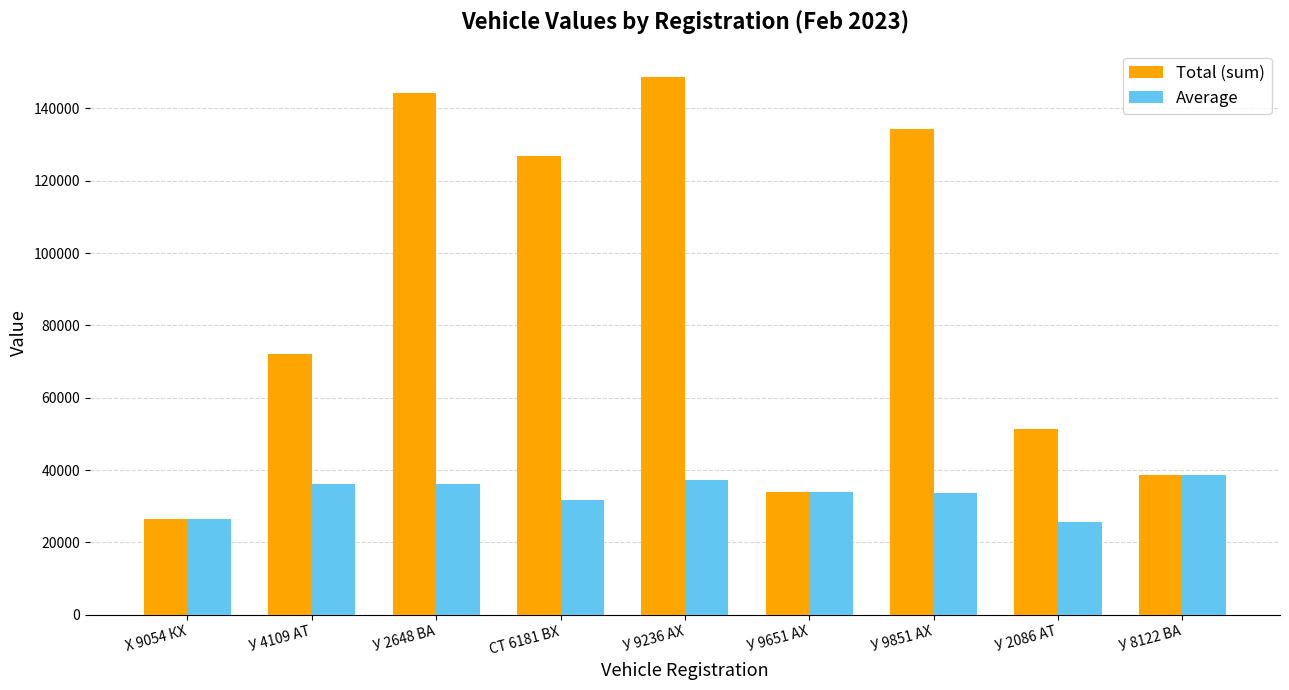

What is the value of the Average bar at the 8th from the left?

25720